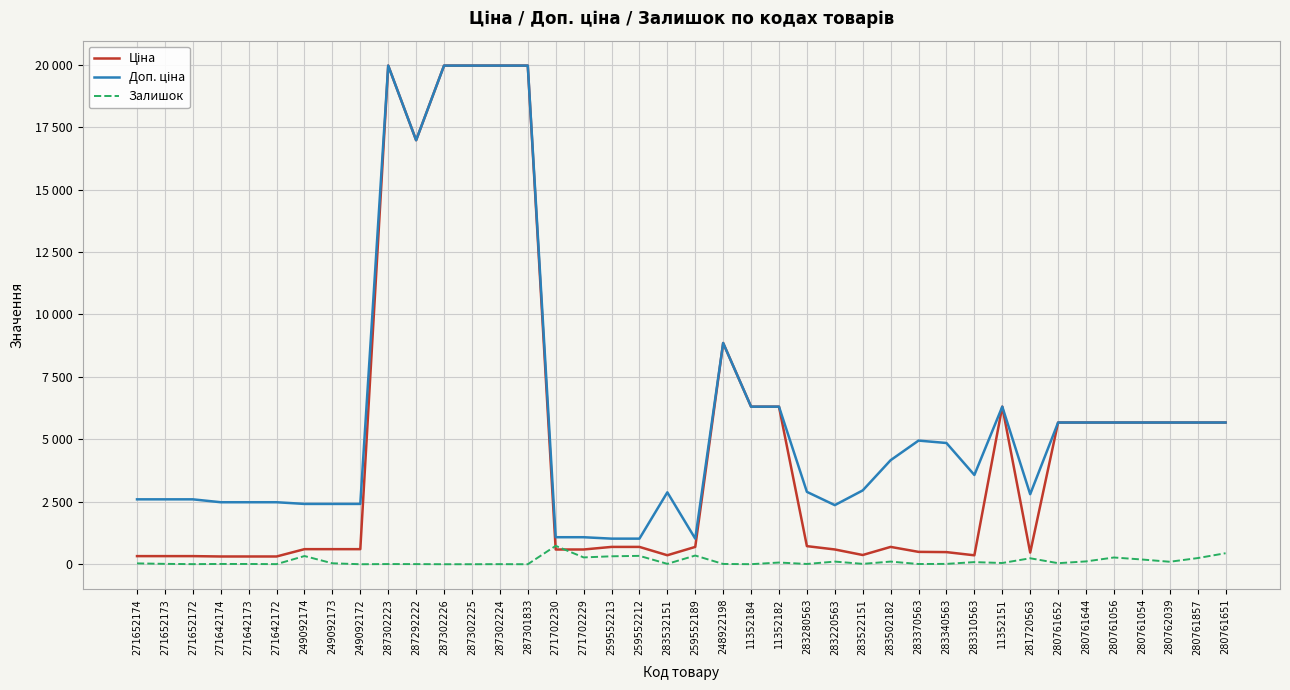

Is this an area chart (filled region under the line)?

No